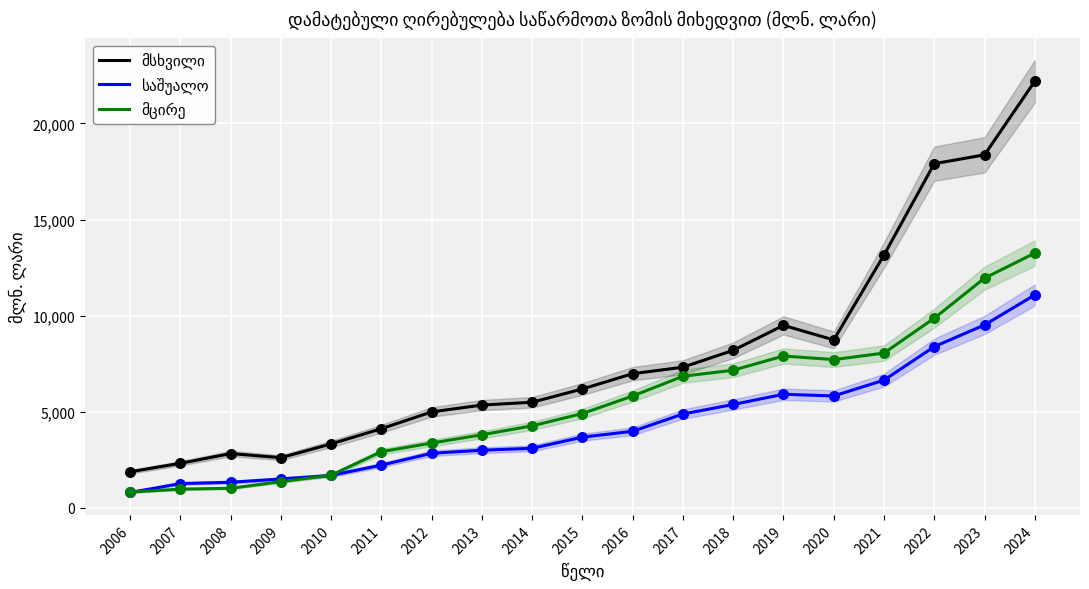

What are all the series names shown in the legend?

მსხვილი, საშუალო, მცირე